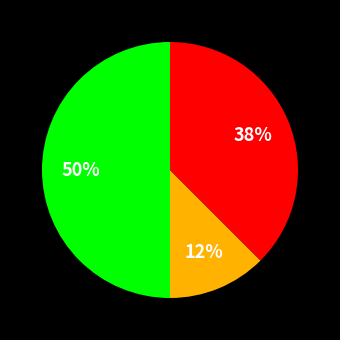

To the nearest percent, what is the average slice percentage?

33%